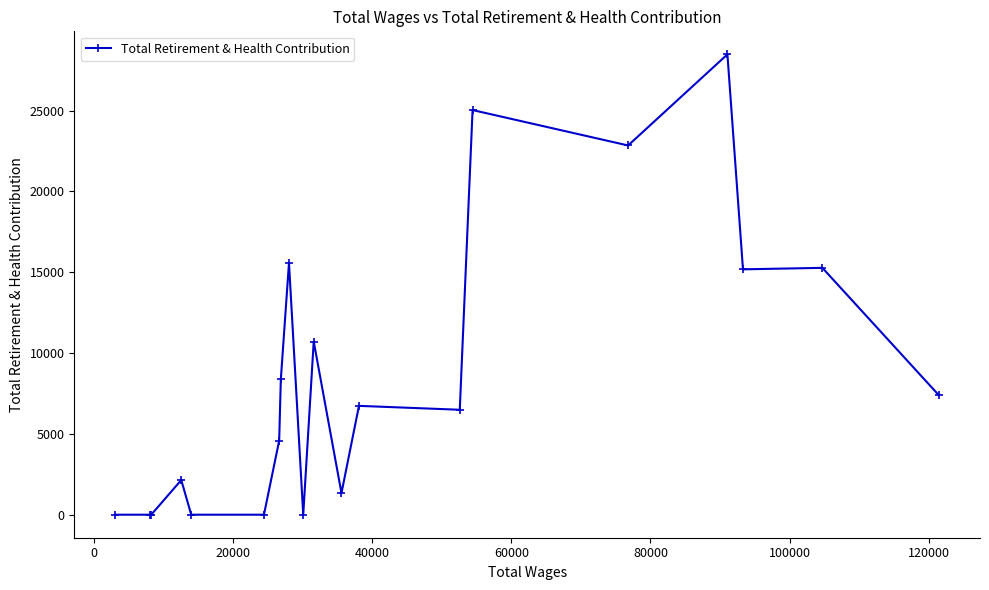

How many data points does each series have?

20